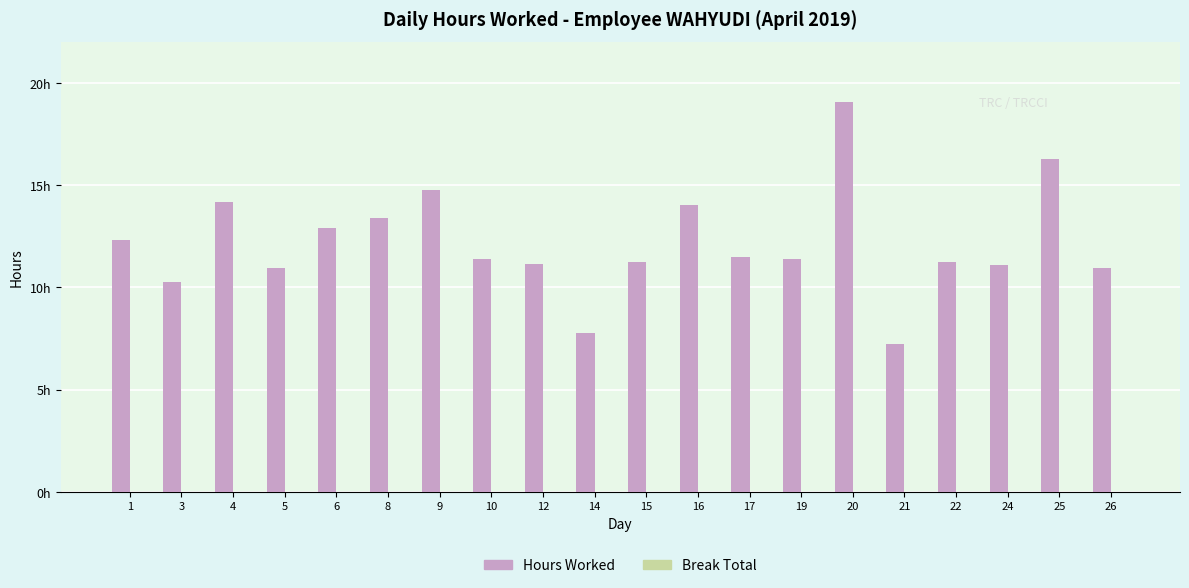

Are the bars horizontal?

No